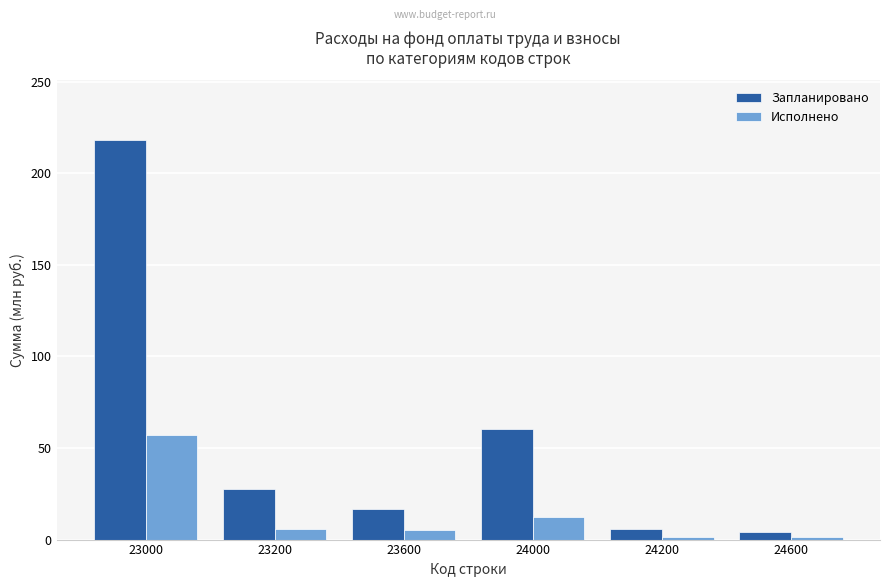

The Запланировано series shows 95.6 at 23000. True or false?

False